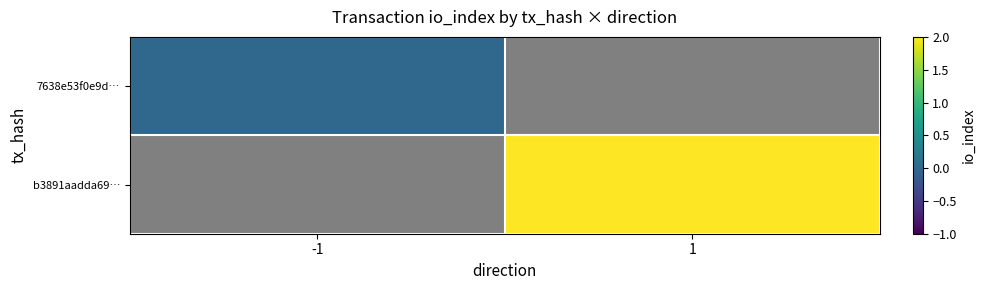

At how many categories does at least one series exceed 0?

1